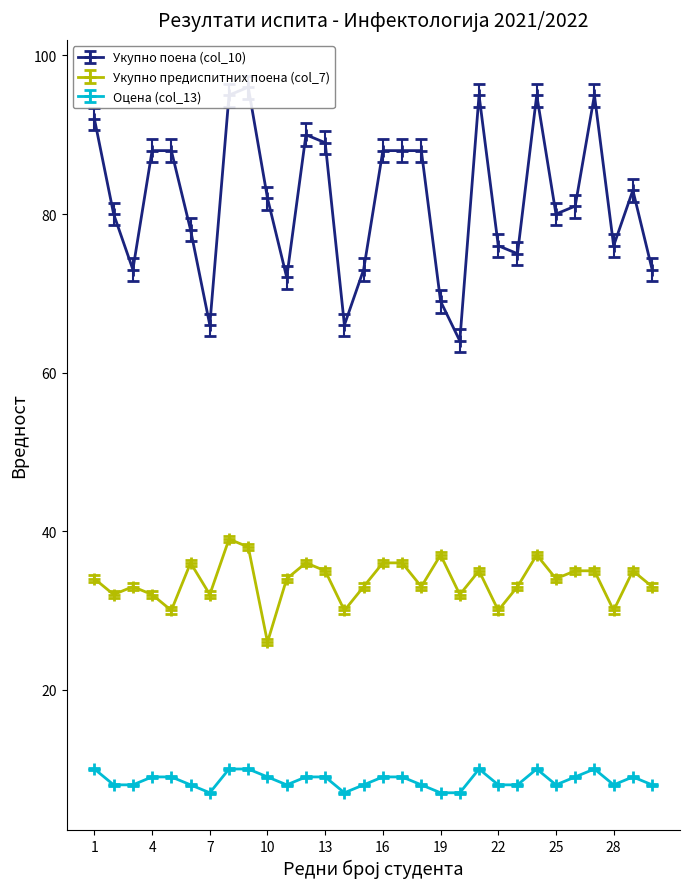

What is the minimum value for Оцена (col_13)?

7